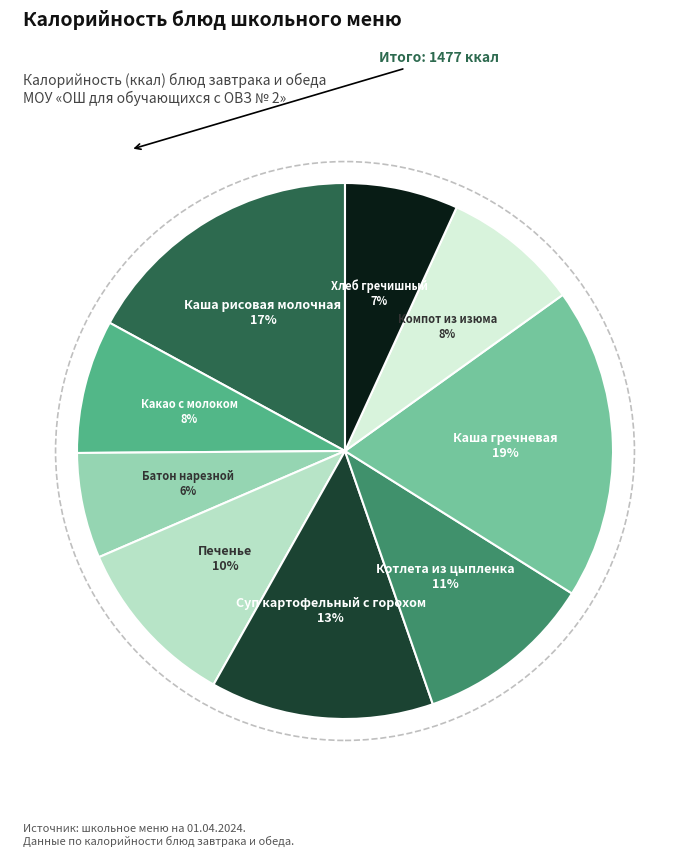

To the nearest percent, what is the average slice percentage?

11%